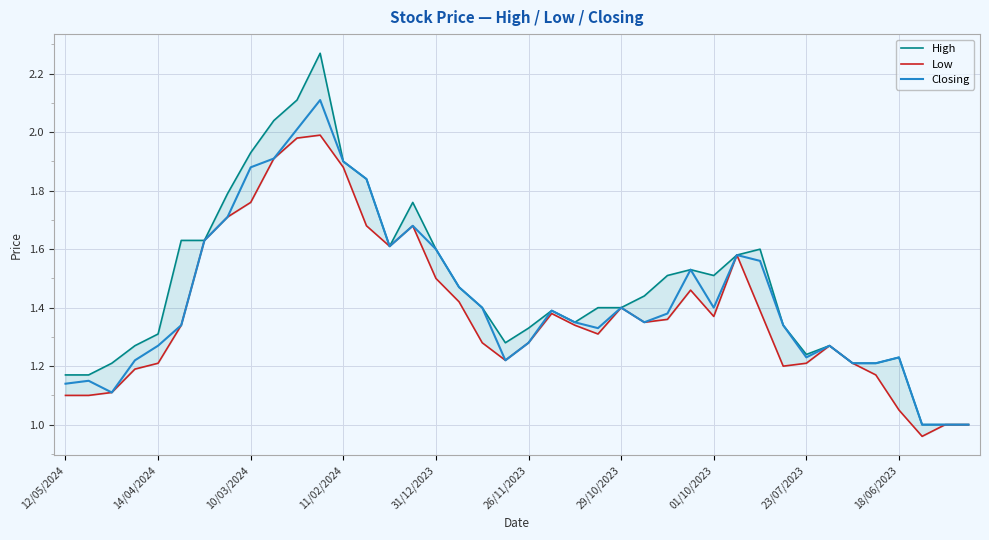

What is the smallest value displayed?

1.0